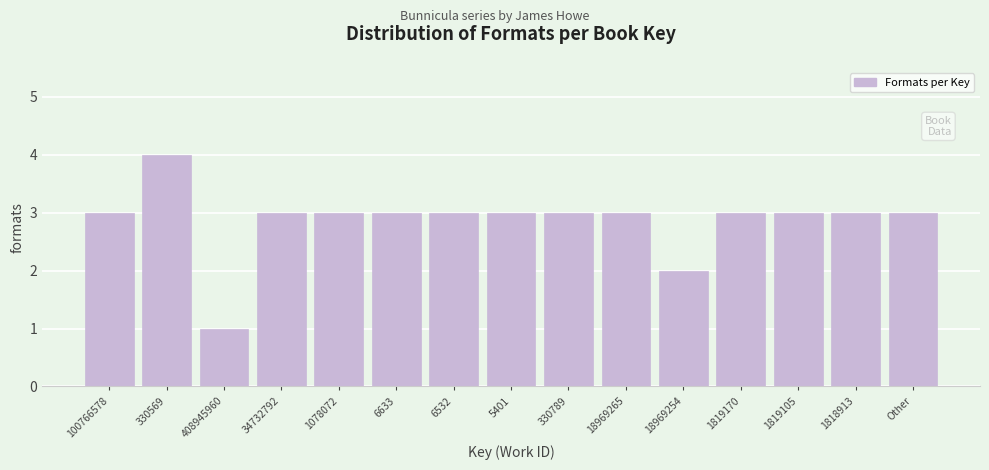

Reading left to right, extract all data points from this chart.

3	4	1	3	3	3	3	3	3	3	2	3	3	3	3